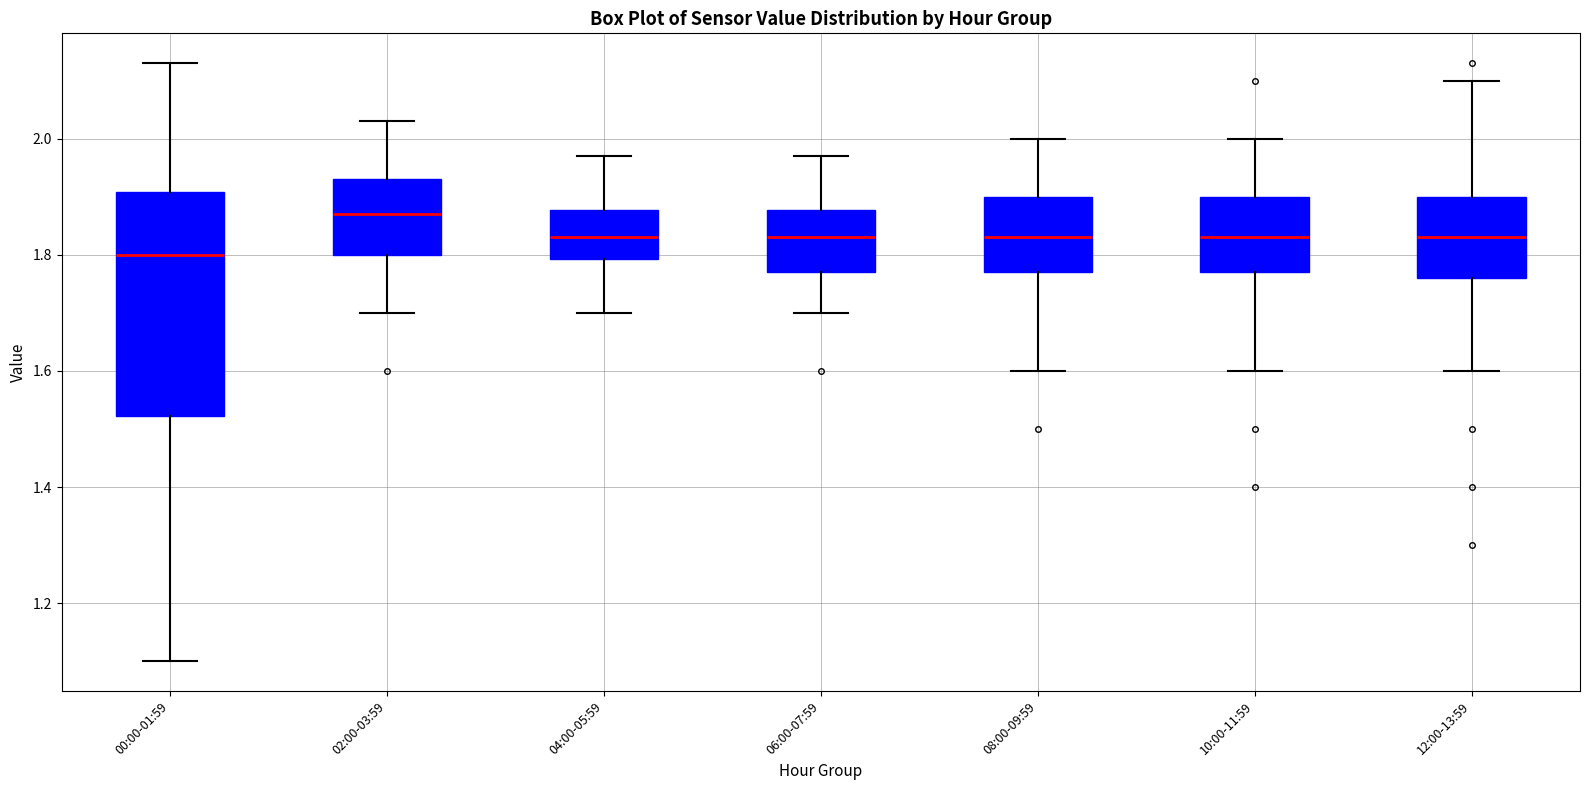

Which box has the highest median line?

02:00-03:59